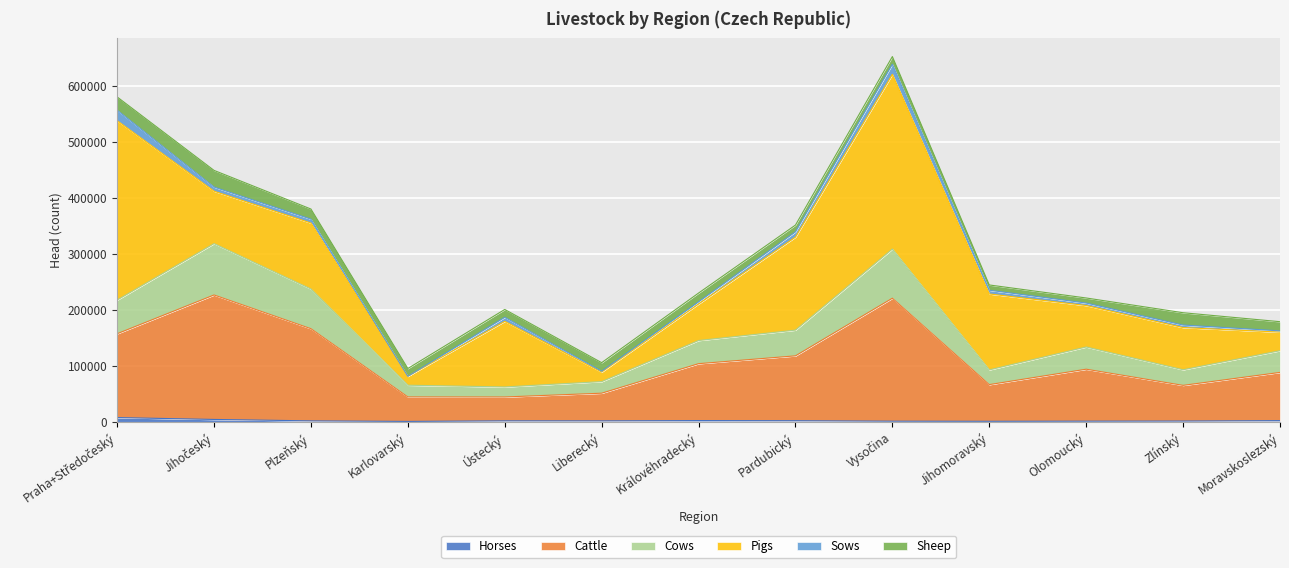

What position from the right is Zlínský?

2